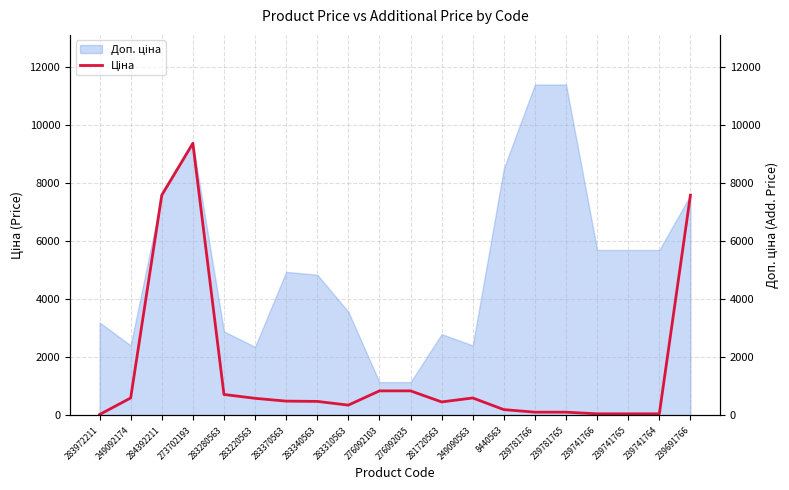

Reading right to left, extract all data points from this chart.

239691766=7596.5	239741764=57.0	239741765=57.0	239741766=57.0	239781765=114.1	239781766=114.1	8440563=202.7	249090563=603.7	281720563=467.3	276092035=848.4	276092103=848.4	283310563=357.4	283340563=485.4	283370563=495.0	283220563=591.6	283280563=724.5	273702193=9384.0	284392211=7596.5	249092174=603.7	283972211=32.0